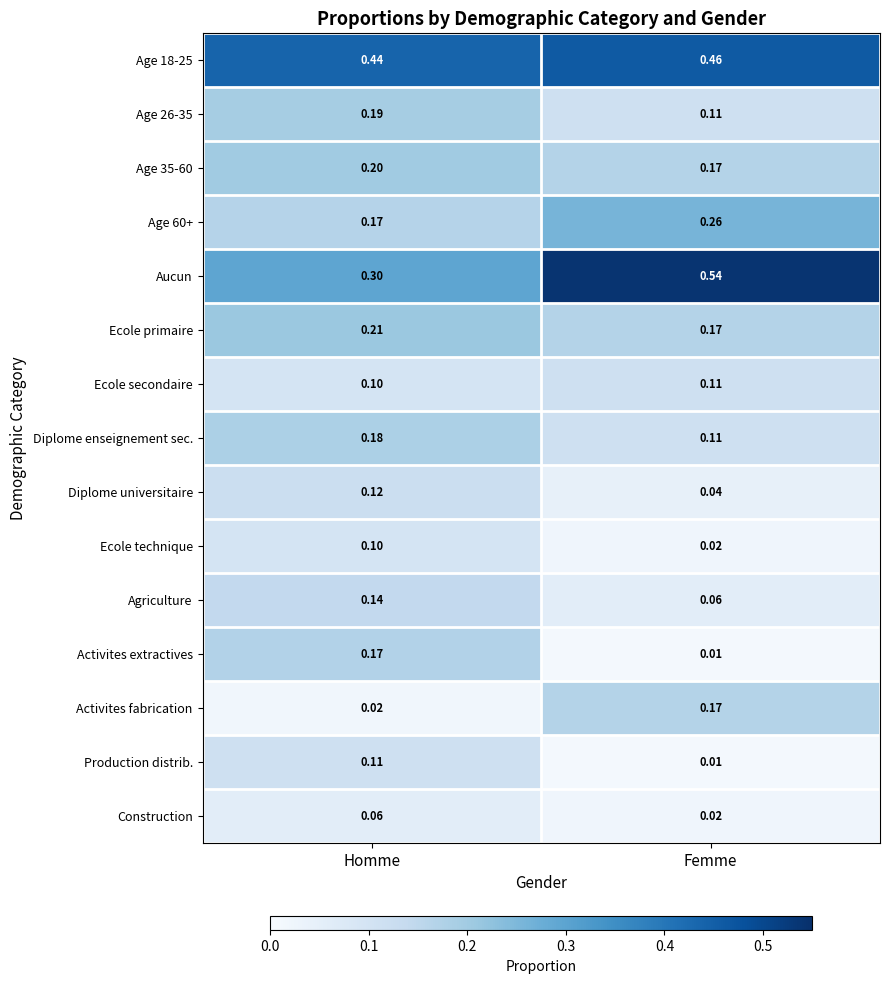

Where is Diplome enseignement sec. nearest to the value 0?

Femme